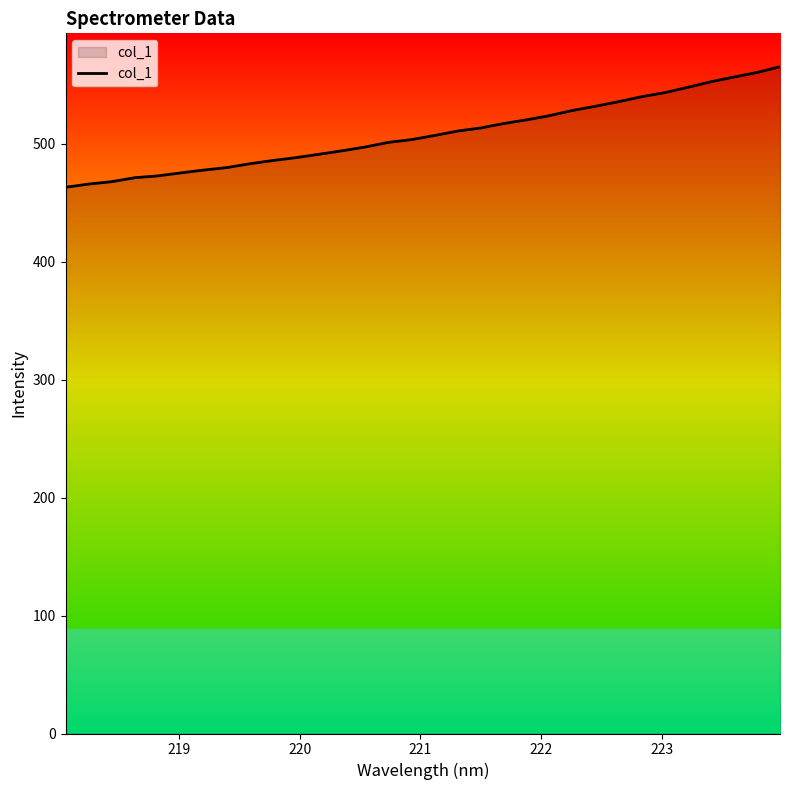

What is the minimum value shown in the chart?

463.3